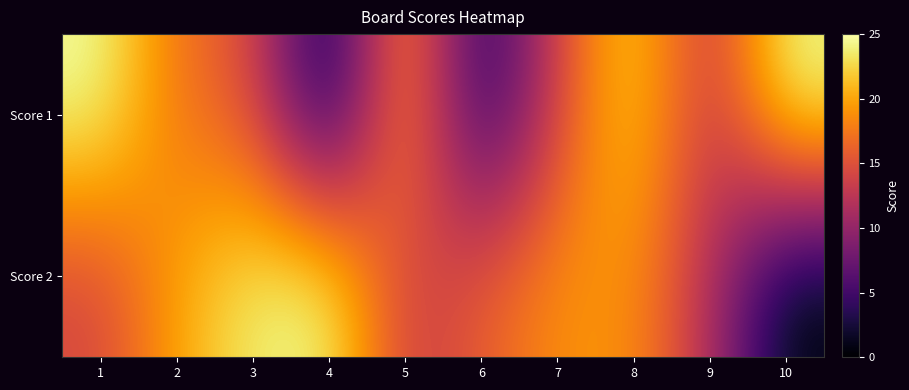

At how many categories does at least one series exceed 16?

8